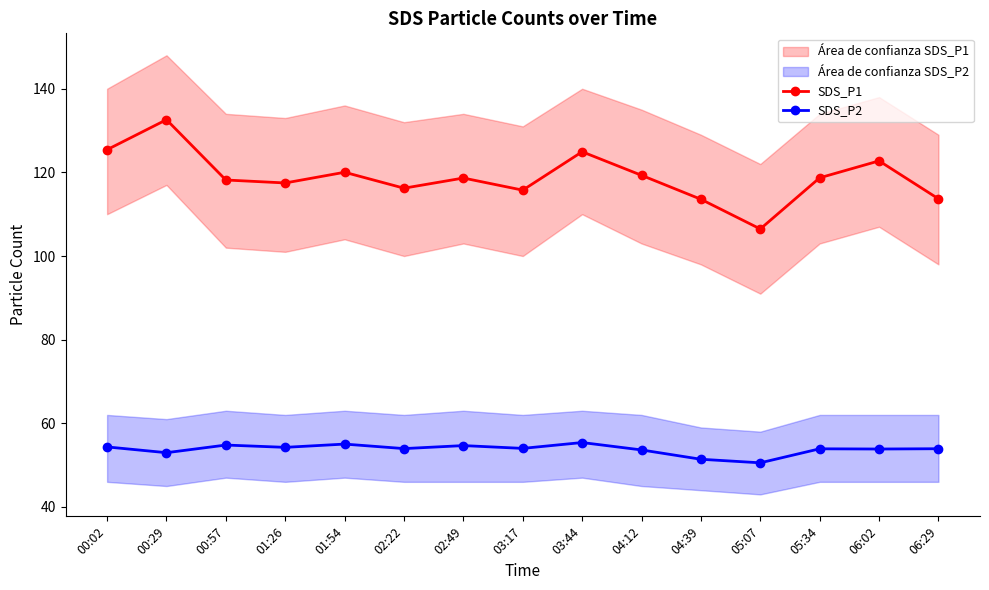

At which category does SDS_P1 reach its first local peak?

00:29